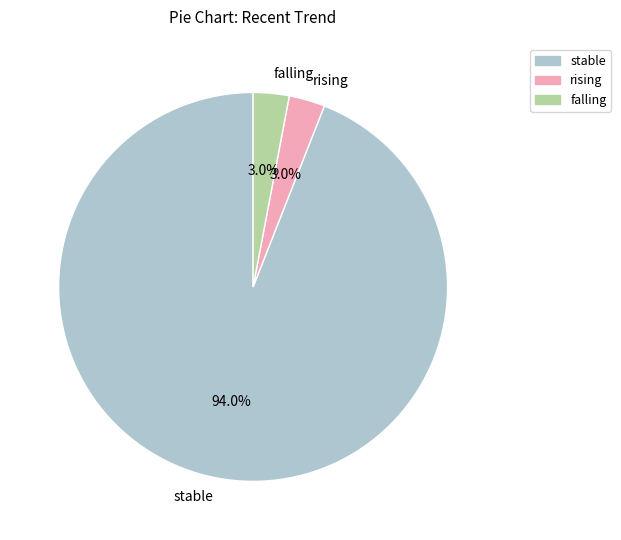

Between stable and falling, which is larger?

stable